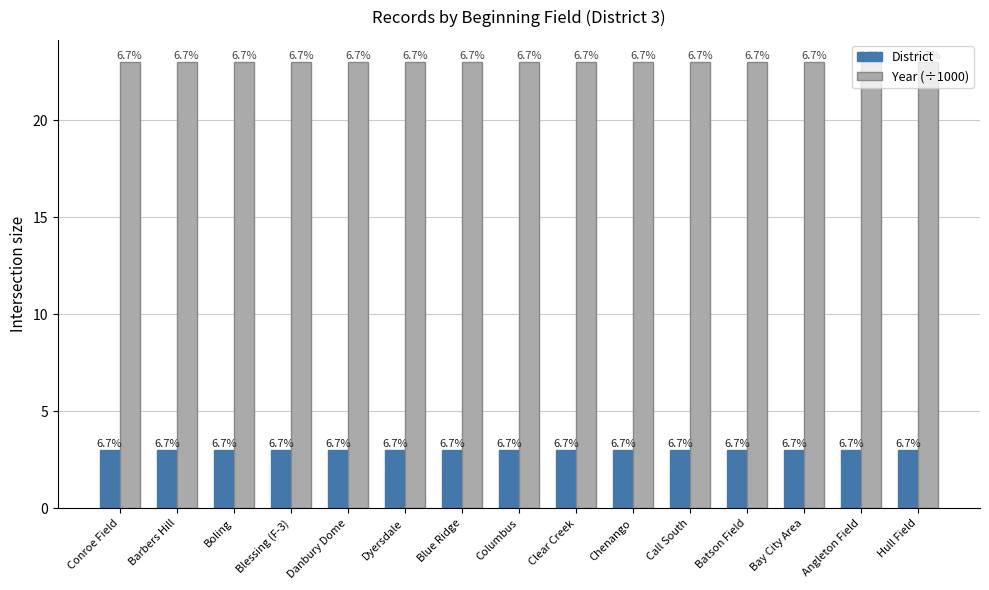

What is the maximum value shown in the chart?

23